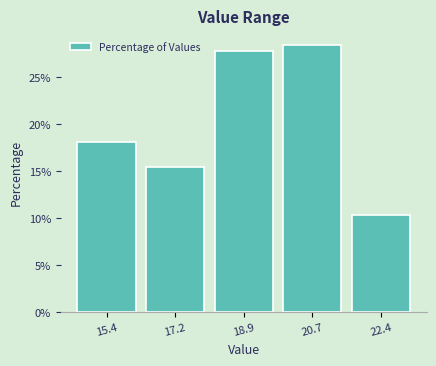

Reading left to right, extract all data points from this chart.

18.1	15.5	27.7	28.4	10.3